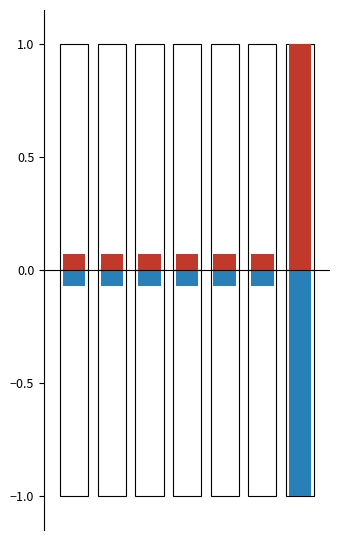

Which category has the highest value in the Positive (normalized Key) series?

6